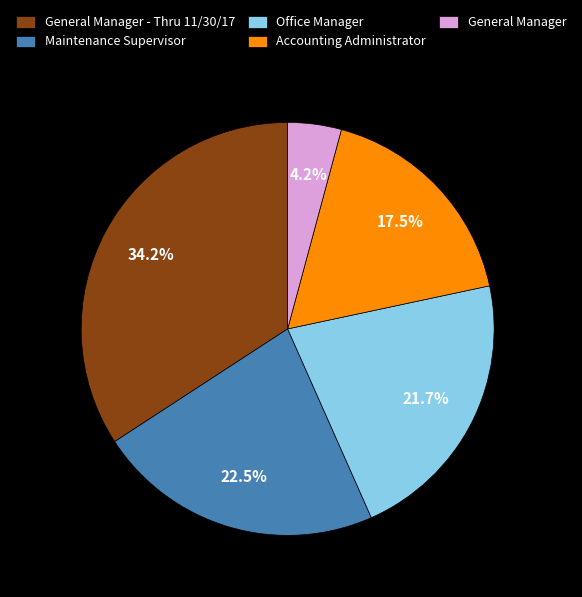

Which slice is the largest?

General Manager - Thru 11/30/17